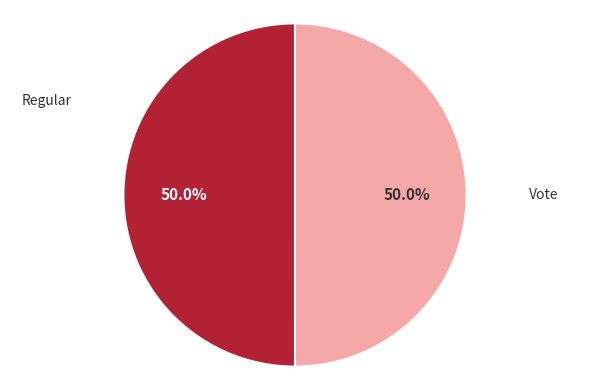

What percentage do Regular and Vote together represent?

100.0%